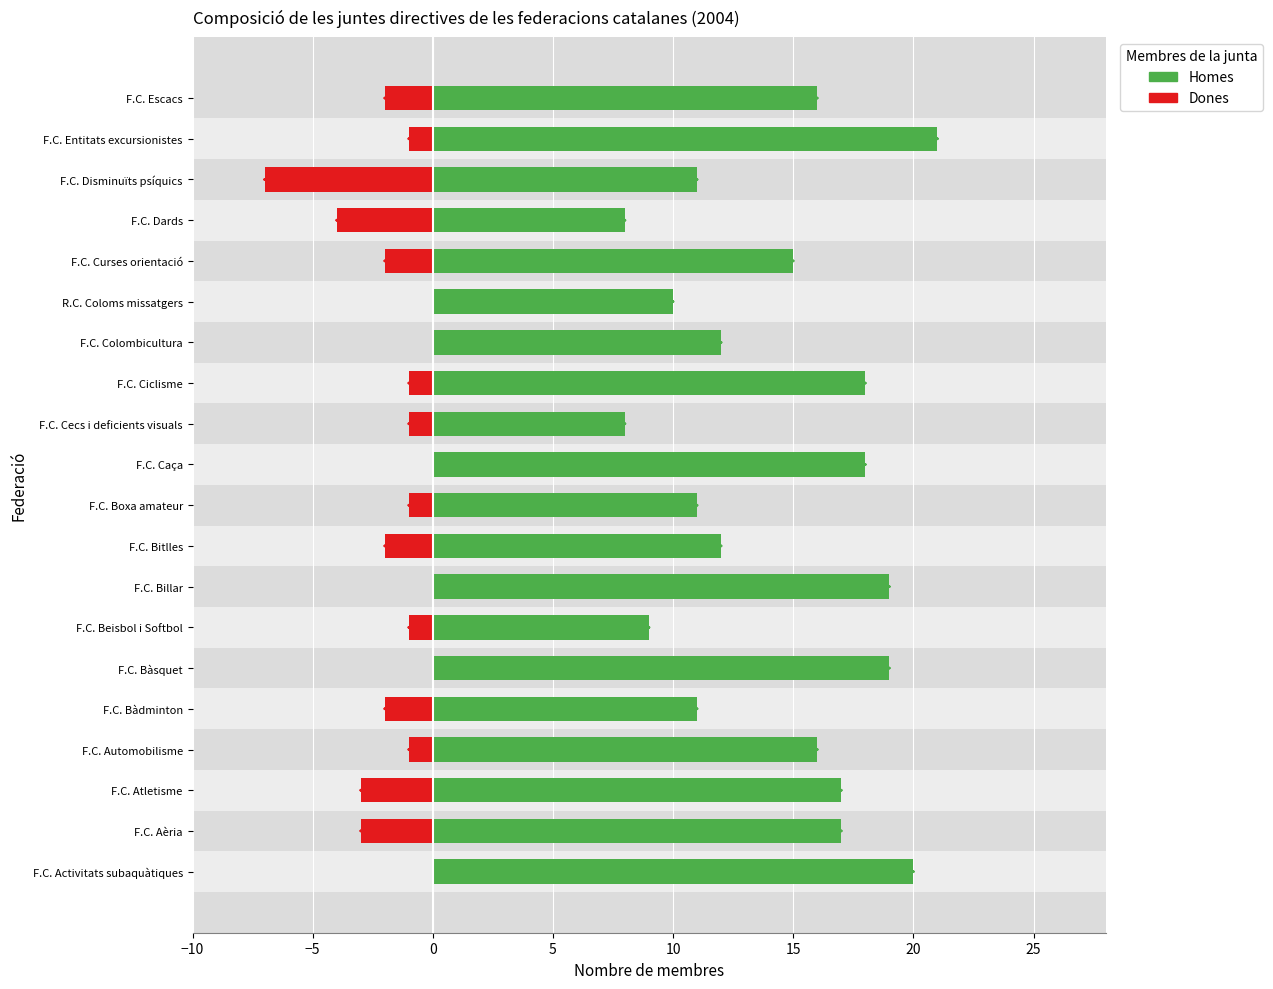

Reading left to right, list all the values displayed in this chart.

Homes: 20	17	17	16	11	19	9	19	12	11	18	8	18	12	10	15	8	11	21	16
Dones: 0	-3	-3	-1	-2	0	-1	0	-2	-1	0	-1	-1	0	0	-2	-4	-7	-1	-2